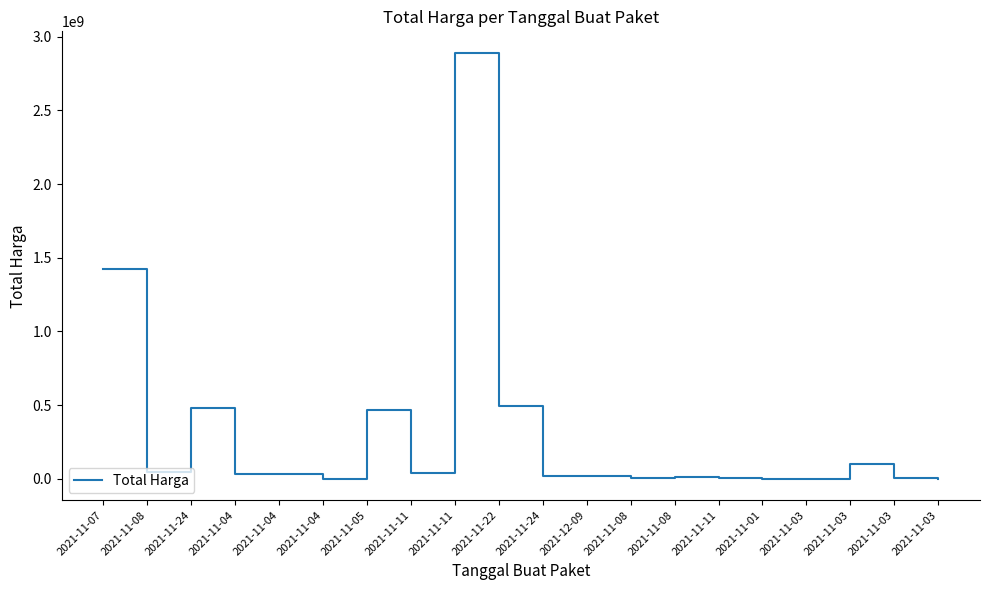

Does the chart have visible grid lines?

No